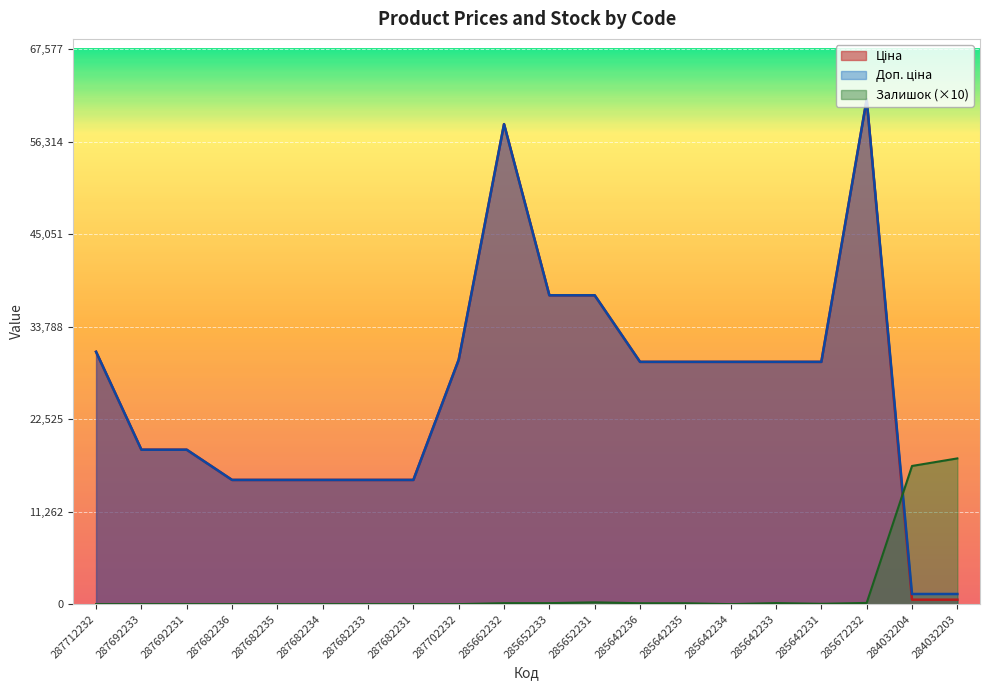

Reading left to right, list all the values displayed in this chart.

Ціна: 30717.1	18796.8	18796.8	15120.0	15120.0	15120.0	15120.0	15120.0	29747.2	58426.5	37593.6	37593.6	29491.5	29491.5	29491.5	29491.5	29491.5	61434.3	539.0	539.0
Доп. ціна: 30717.1	18796.8	18796.8	15120.0	15120.0	15120.0	15120.0	15120.0	29747.2	58426.5	37593.6	37593.6	29491.5	29491.5	29491.5	29491.5	29491.5	61434.3	1235.4	1235.4
Залишок: 0.0	0.0	0.0	0.0	0.0	0.0	0.0	0.0	0.0	120.0	120.0	220.0	110.0	110.0	0.0	130.0	40.0	150.0	16820.0	17740.0